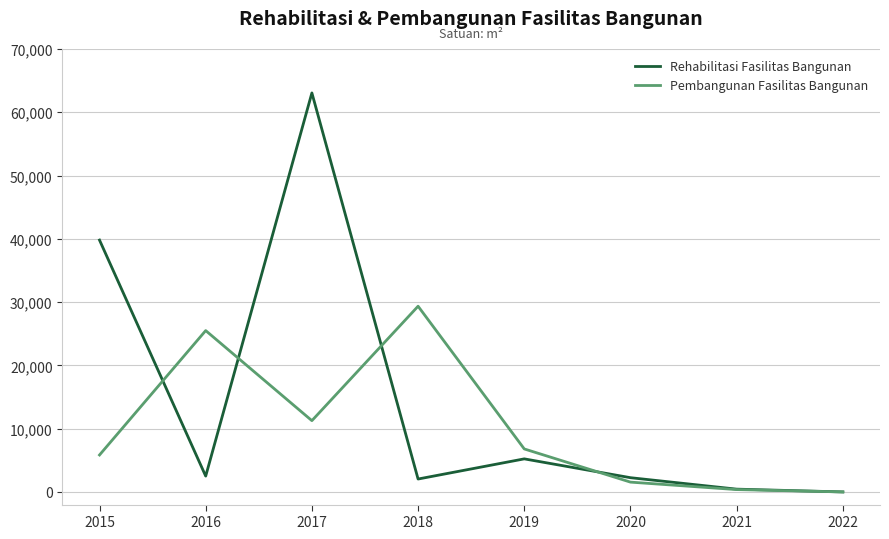

Which category has the highest value in the Rehabilitasi Fasilitas Bangunan series?

2017